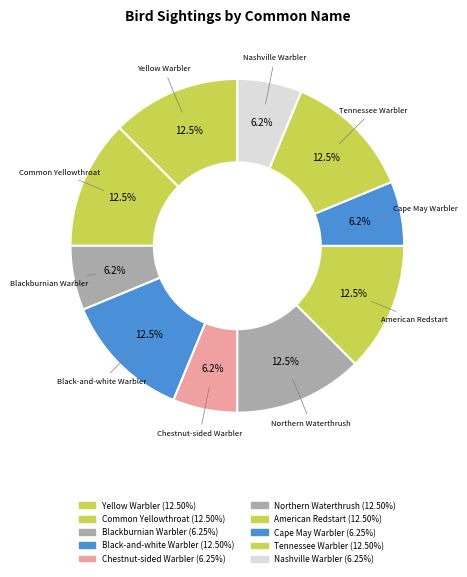

What is the ratio of the value at Yellow Warbler to the value at Chestnut-sided Warbler?

2.0